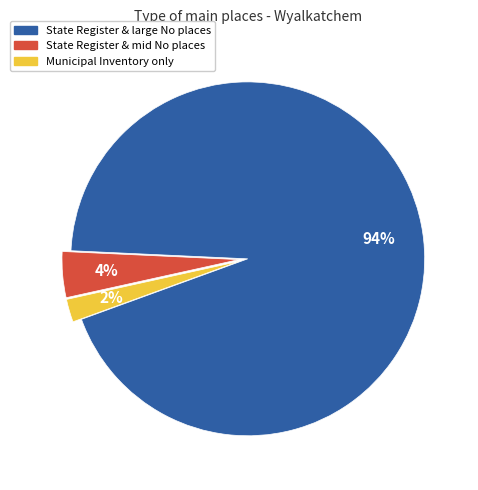

Is there a majority slice in this chart?

Yes